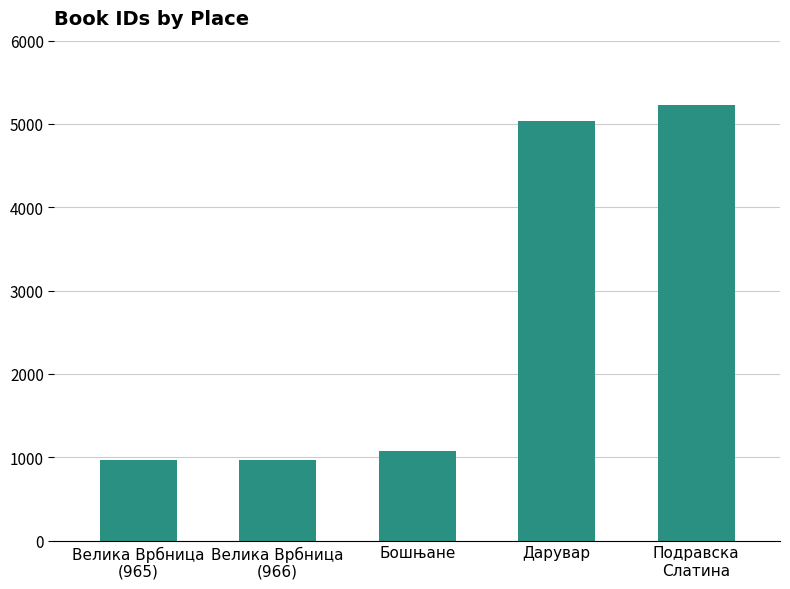

What position from the right is Подравска
Слатина?

1